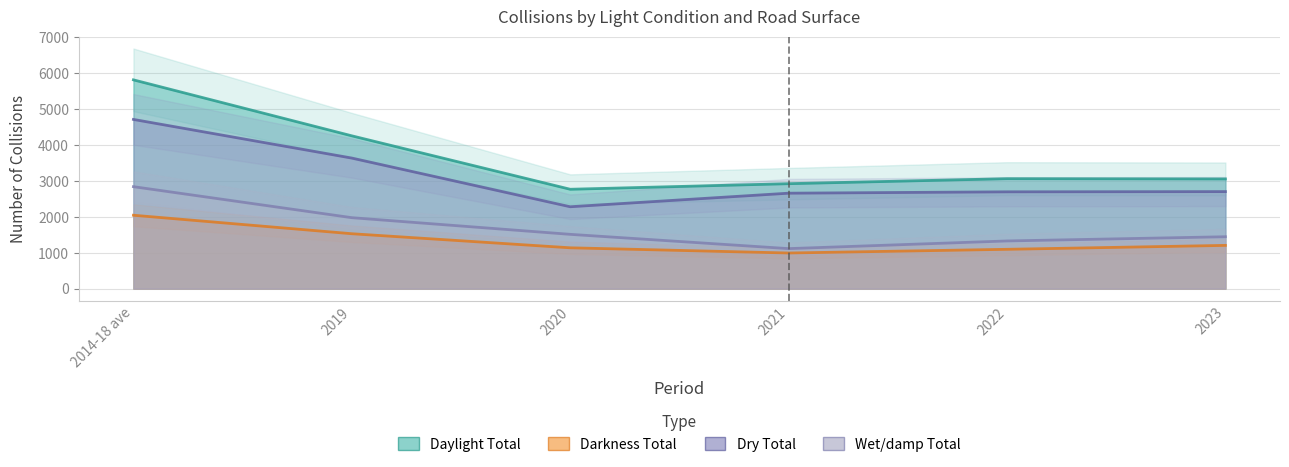

Rank the series by their average value, from highest to lowest.

Daylight Total, Dry Total, Wet/damp Total, Darkness Total